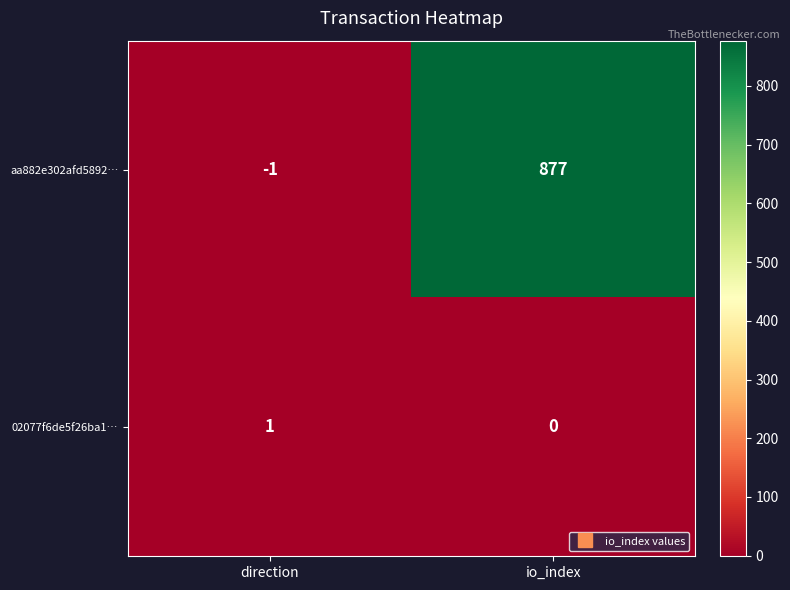

Which series has the widest spread of values?

aa882e302afd5892…